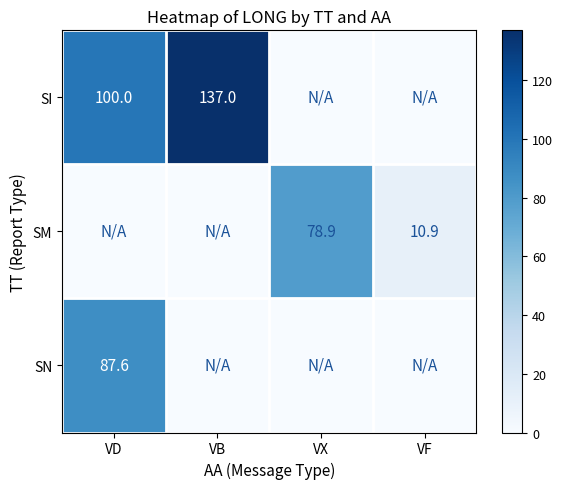

Is the value of SI at VD greater than the value of SN at VD?

Yes